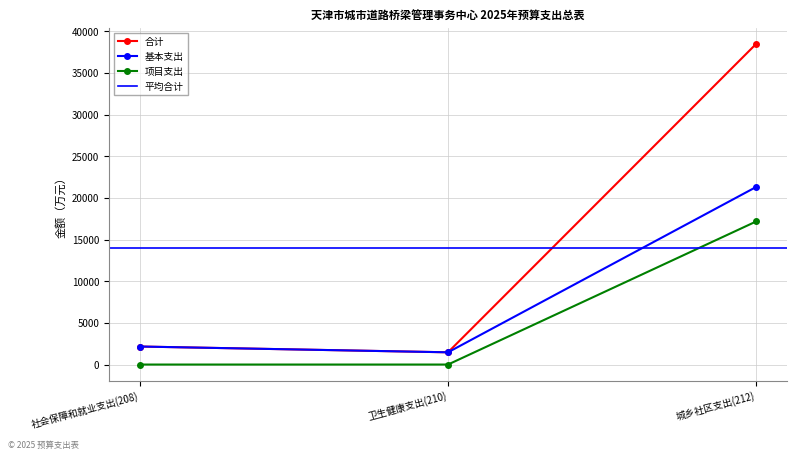

List the labels in order of 基本支出 value, largest first.

城乡社区支出(212), 社会保障和就业支出(208), 卫生健康支出(210)